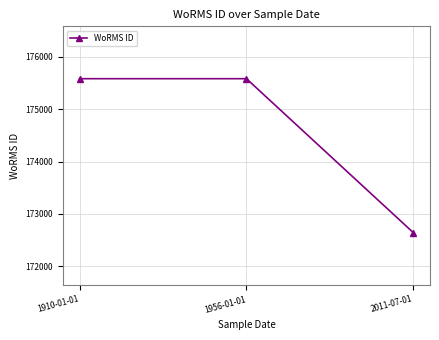

What is the sum of the values at 1910-01-01 and 2011-07-01?

348228